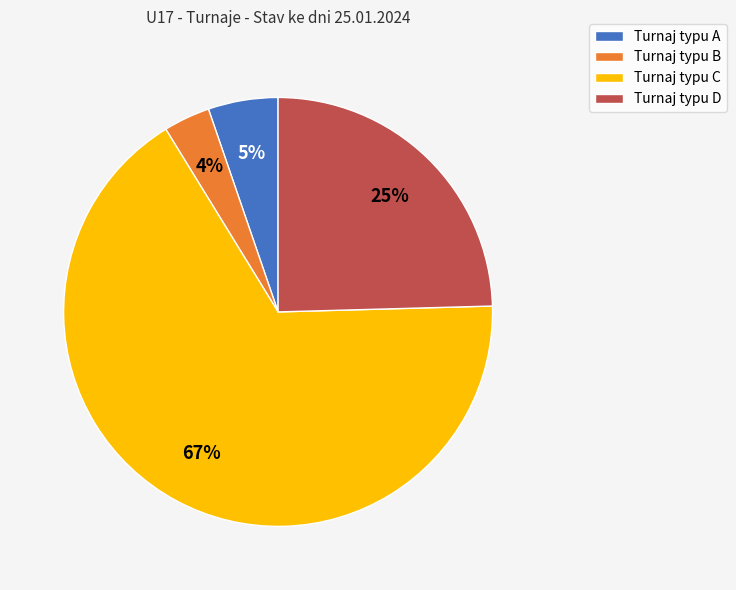

How many slices are in this pie chart?

4